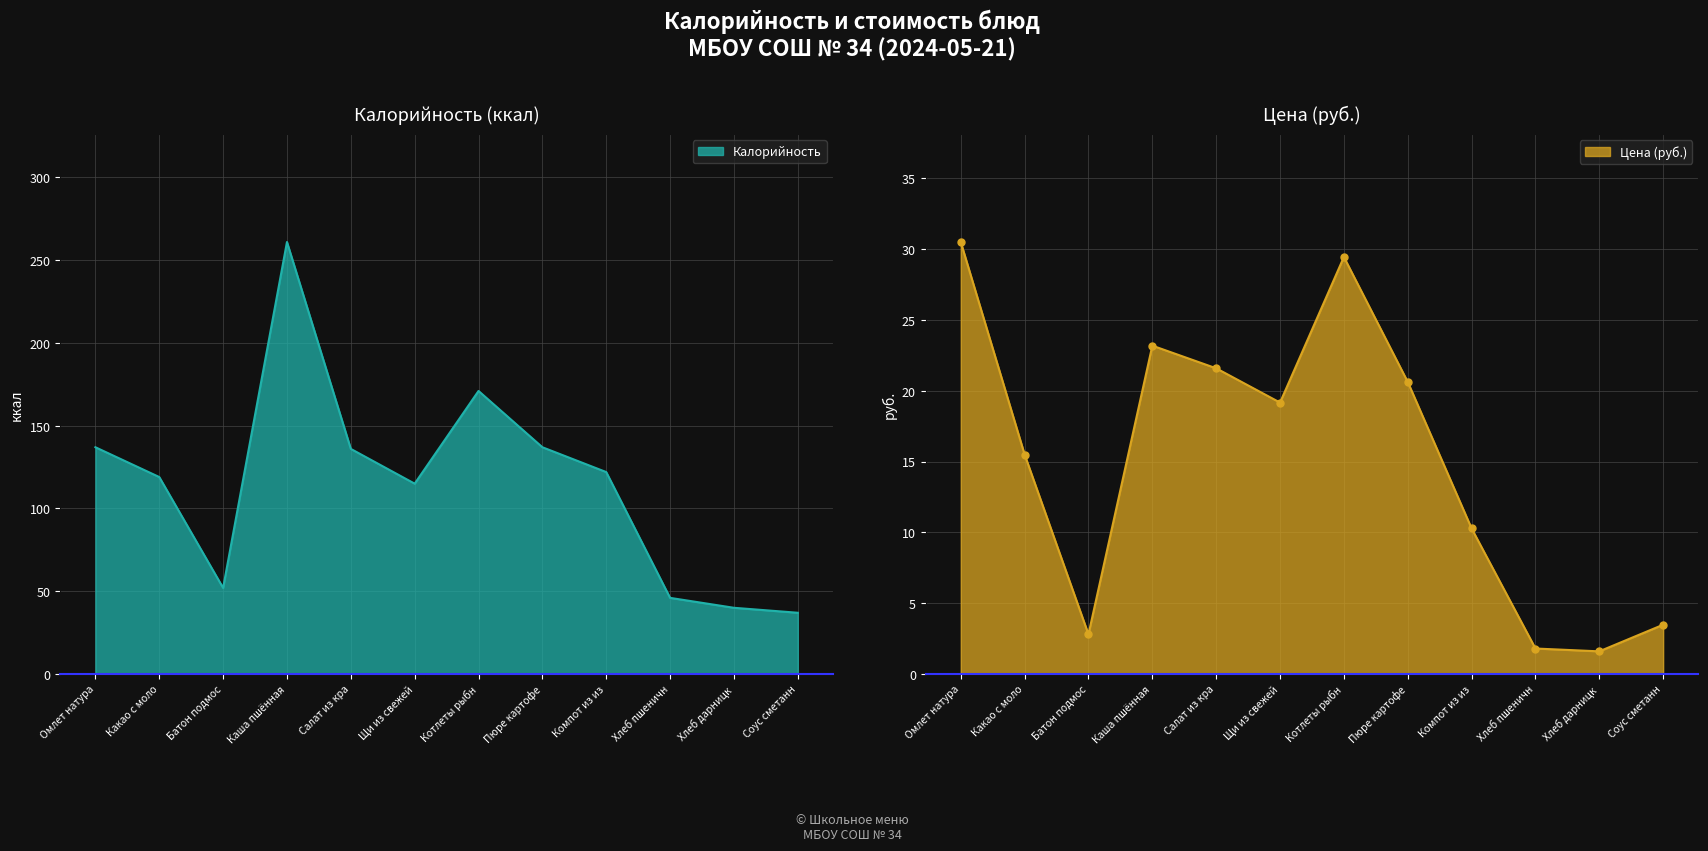

True or false: Калорийность and Цена intersect in this chart.

False